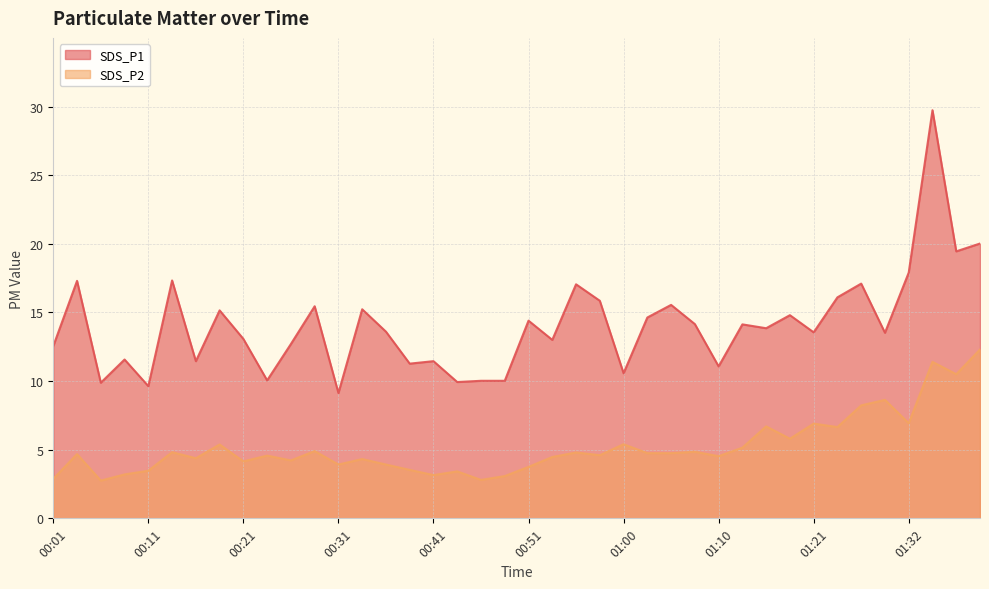

What is the maximum value for SDS_P2?

12.3